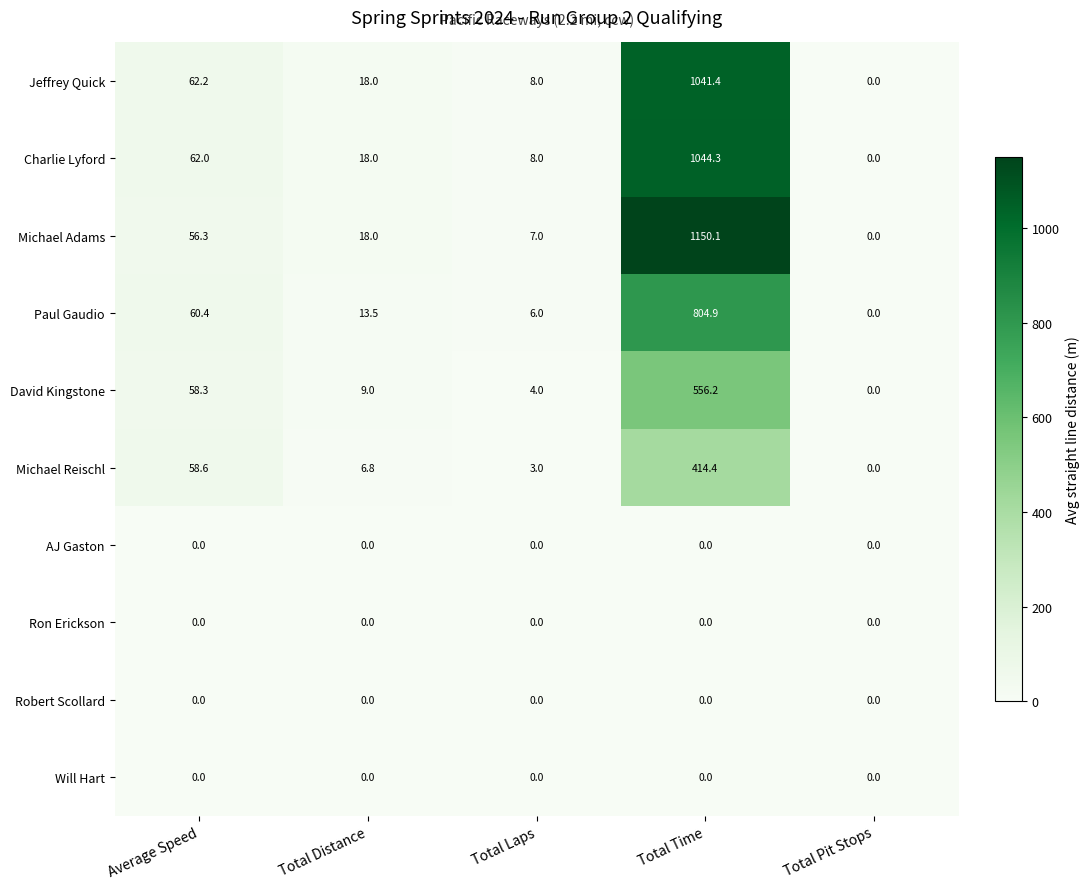

Between Average Speed and Total Time, which series saw the biggest shift?

Michael Adams